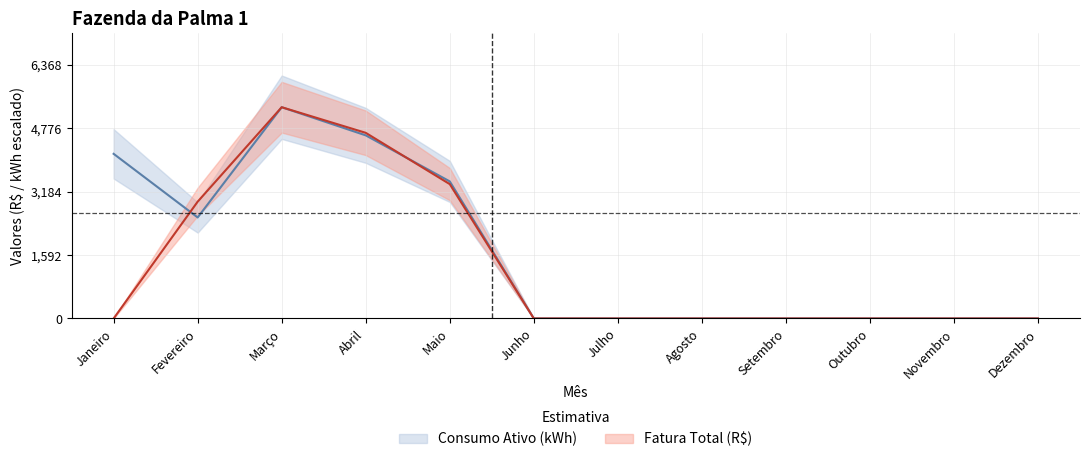

At which category is the sum across all series the highest?

Março